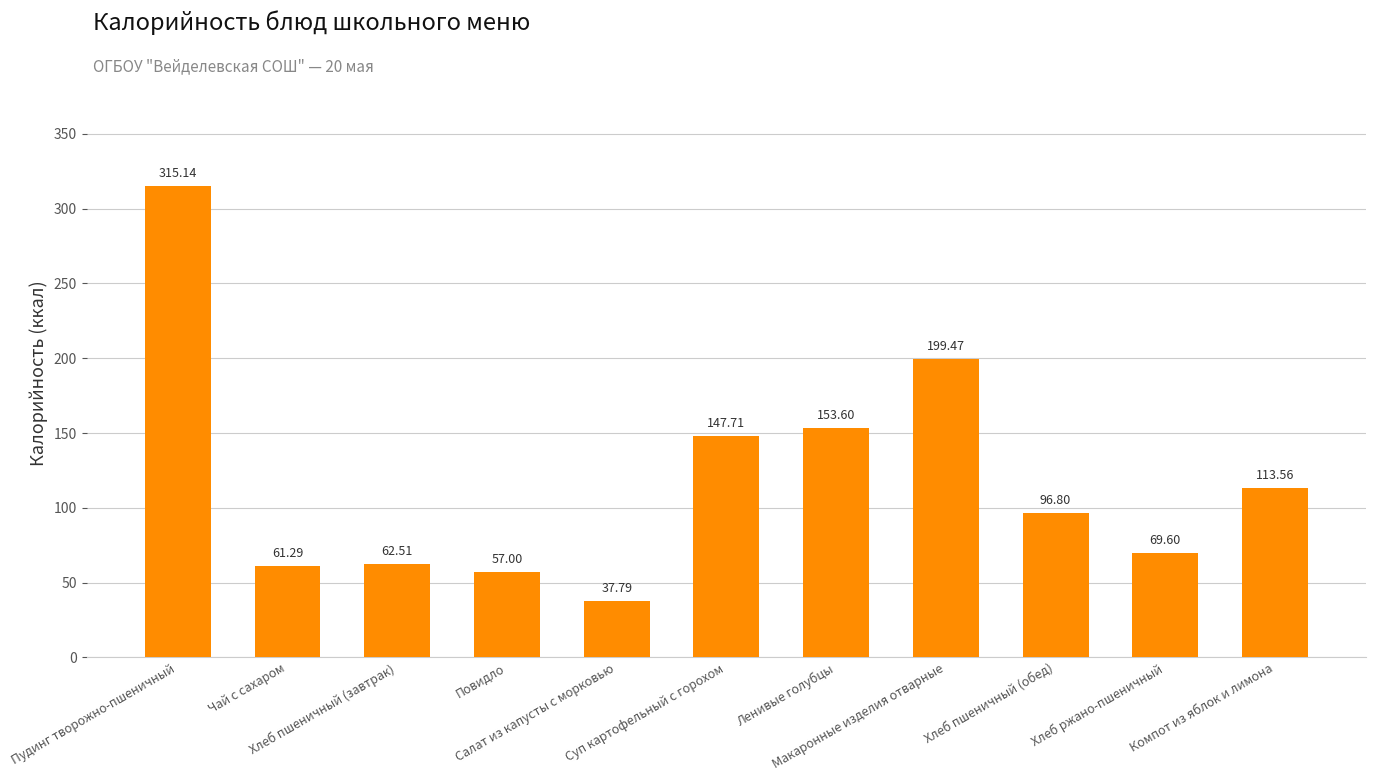

True or false: the data shows 61.3 at Чай с сахаром.

True